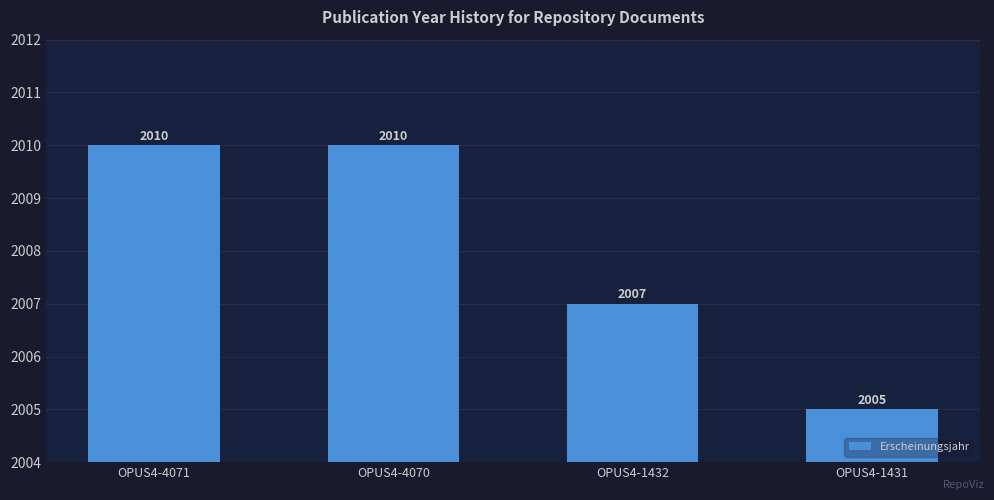

What is the change in value from OPUS4-4070 to OPUS4-1432?

-3